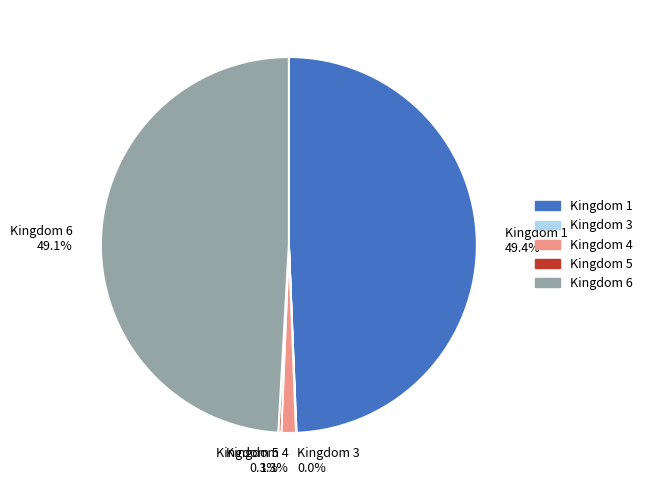

What percentage is NOT represented by Kingdom 1 49.4%?

50.6%